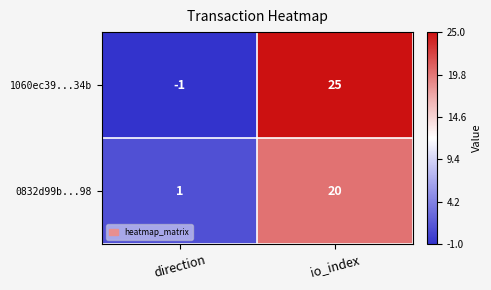

What is the difference between the 0832d99b...98 values at io_index and direction?

19